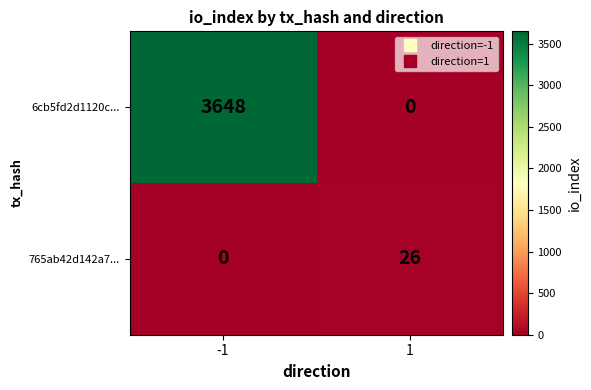

At how many categories does at least one series exceed 2783?

1